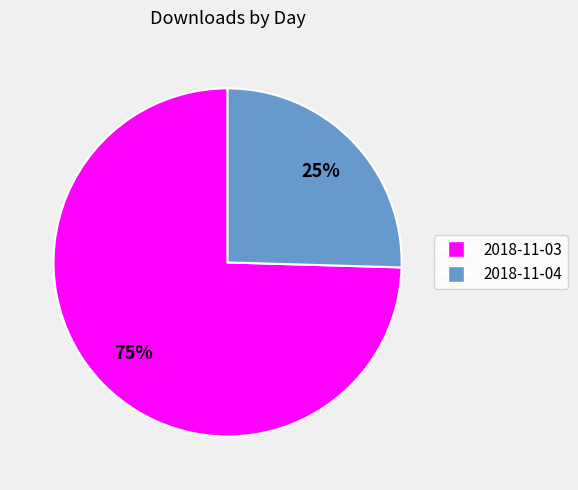

Which slice represents more than half of the pie?

2018-11-03